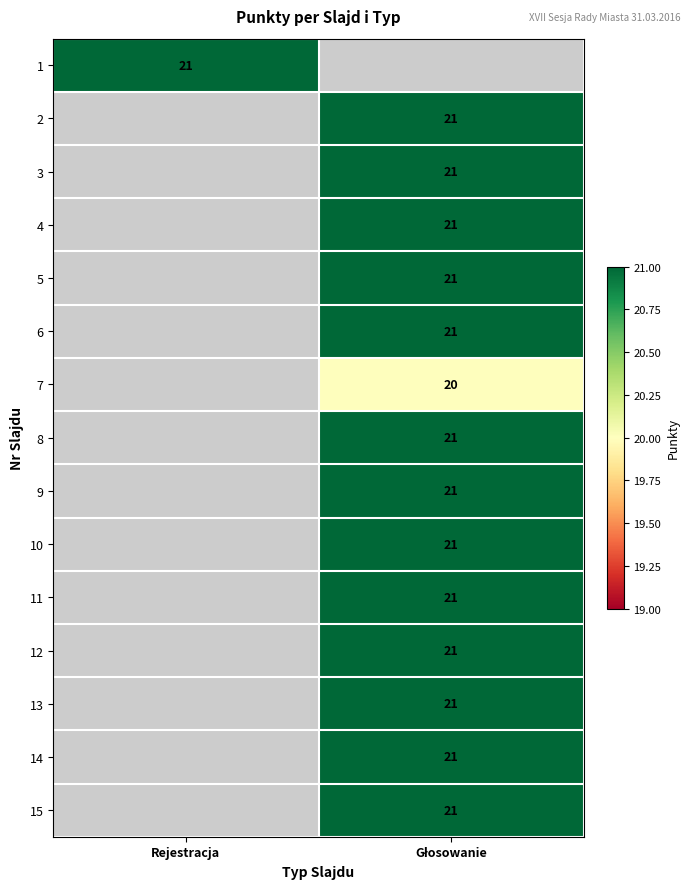

Which label corresponds to the largest value in the chart?

Rejestracja